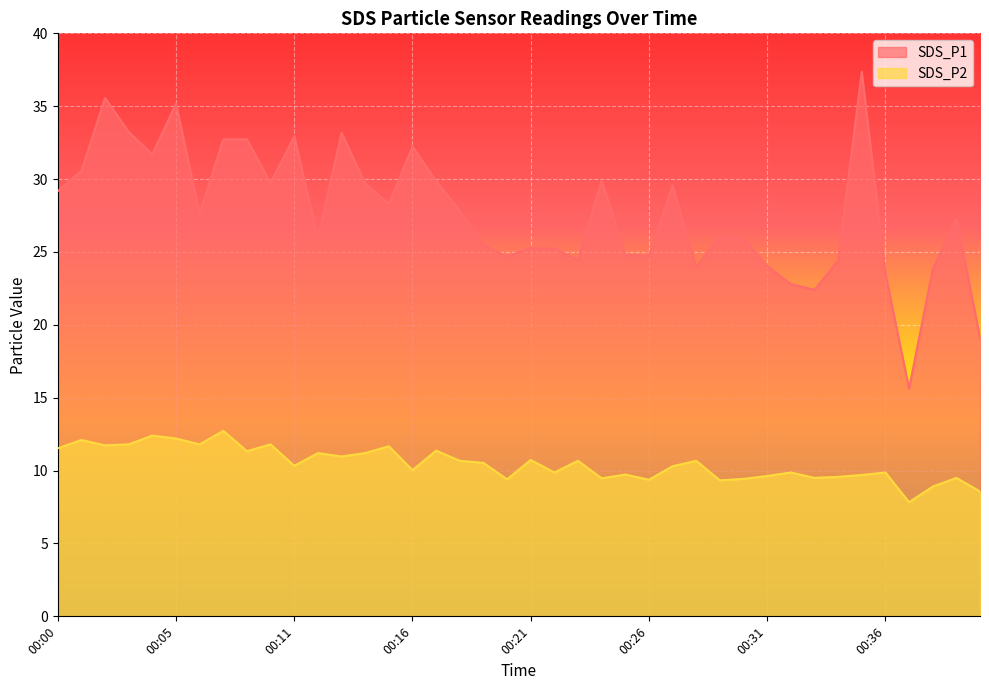

At 00:17, list the series in order from largest to smallest.

SDS_P1, SDS_P2